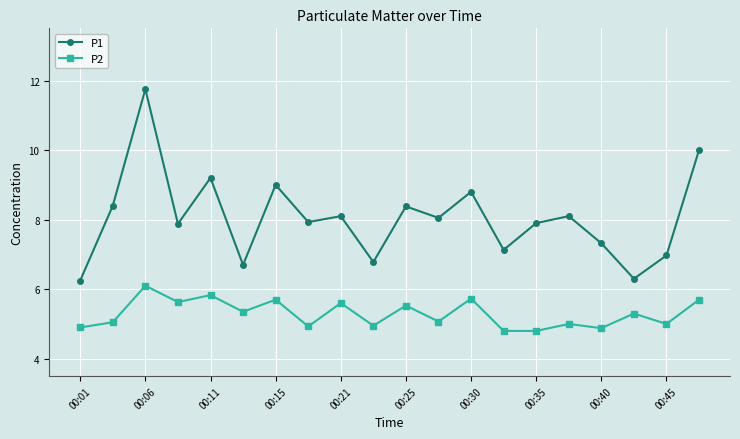

What is the value of the P2 point at the 20th from the left?

5.7